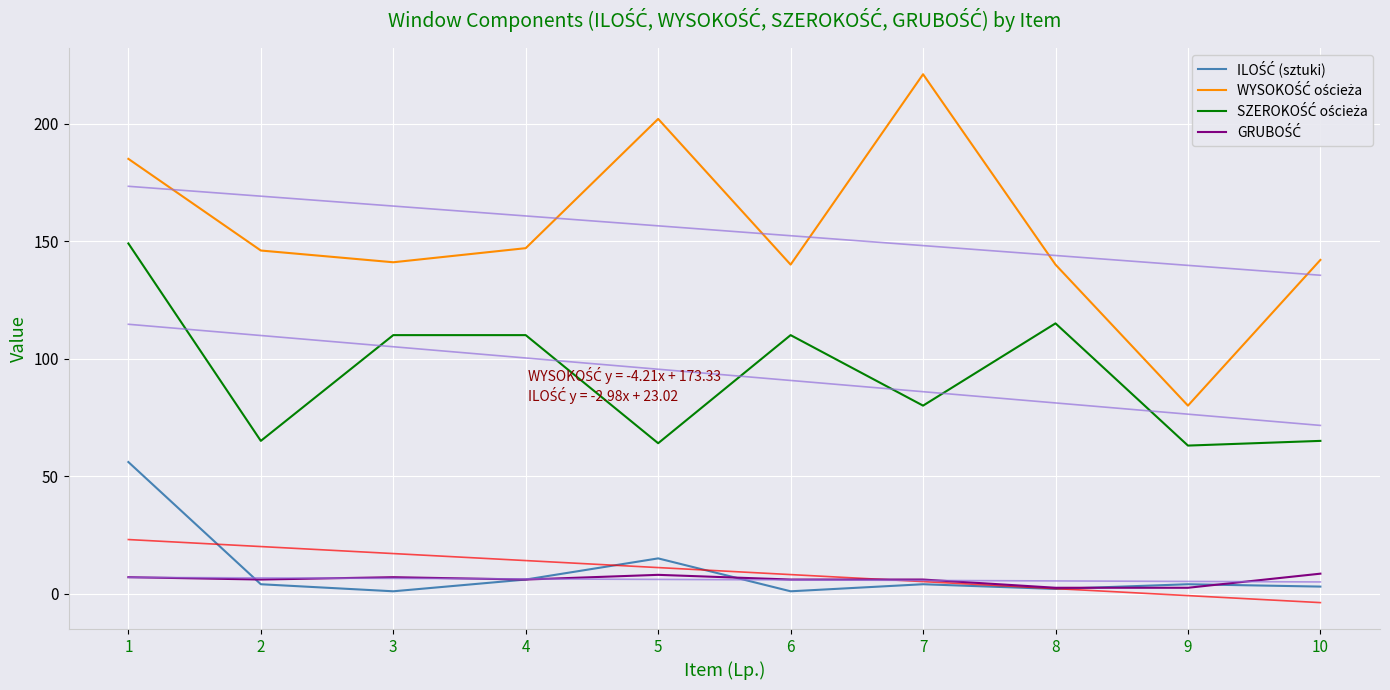

True or false: GRUBOŚĆ has more than 0 interior local peaks.

True